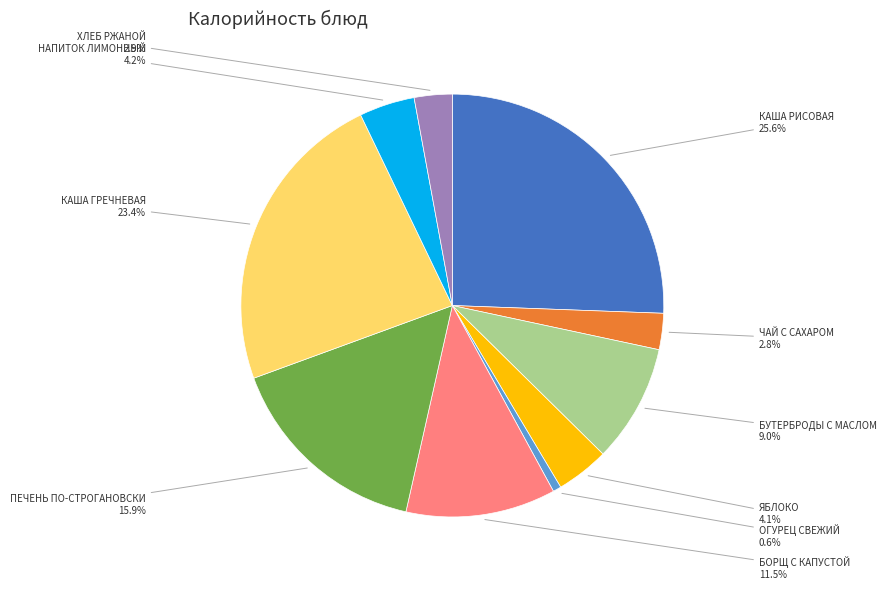

To the nearest percent, what portion does ОГУРЕЦ СВЕЖИЙ represent?

1%